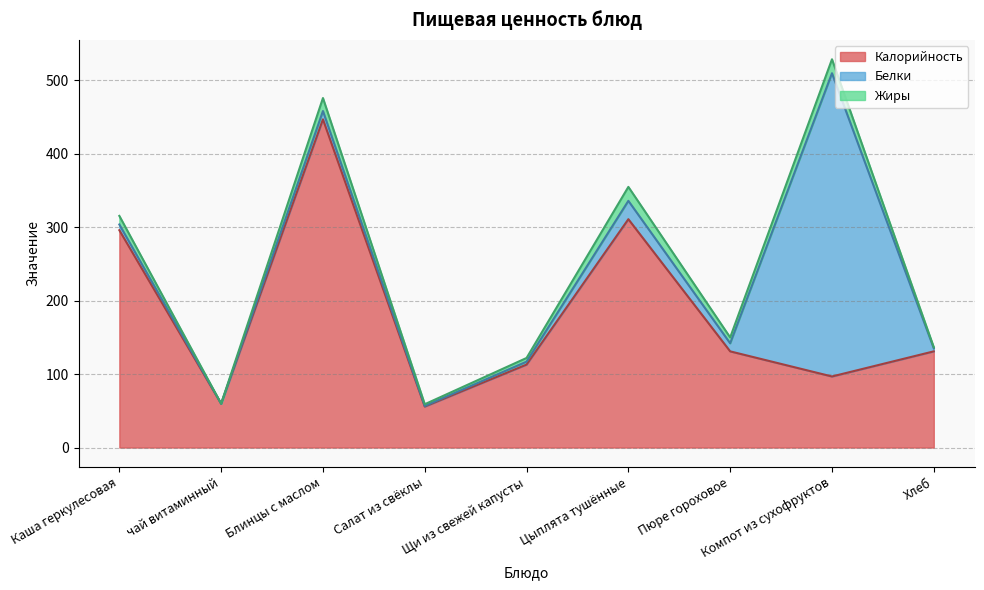

Read the Белки value at Каша геркулесовая.

7.8